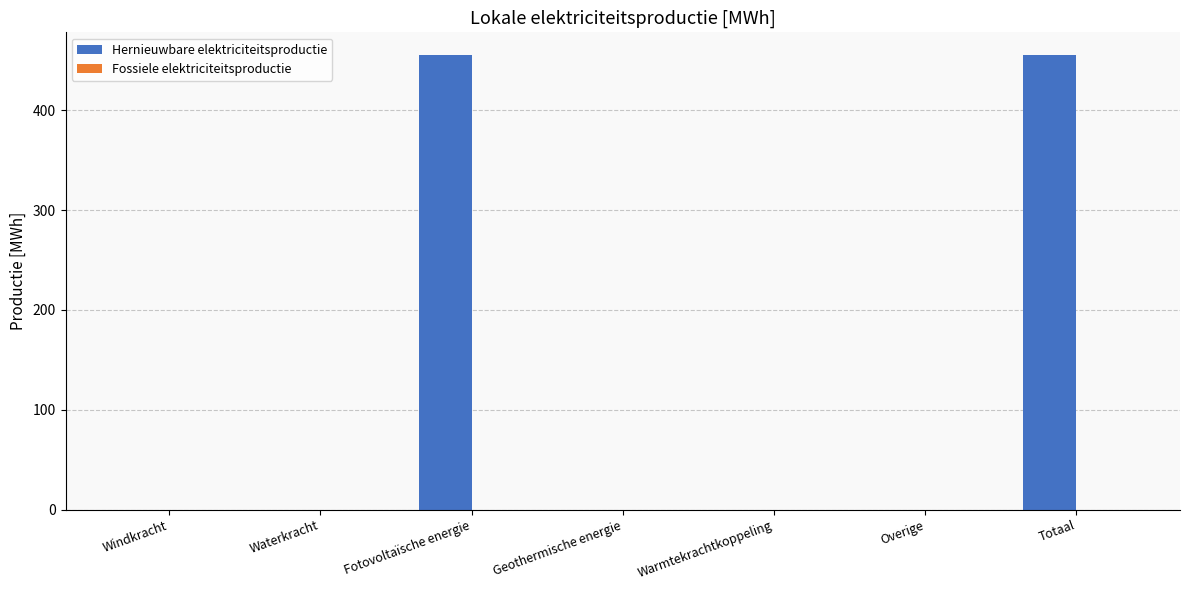

What is the maximum value shown in the chart?

455.2